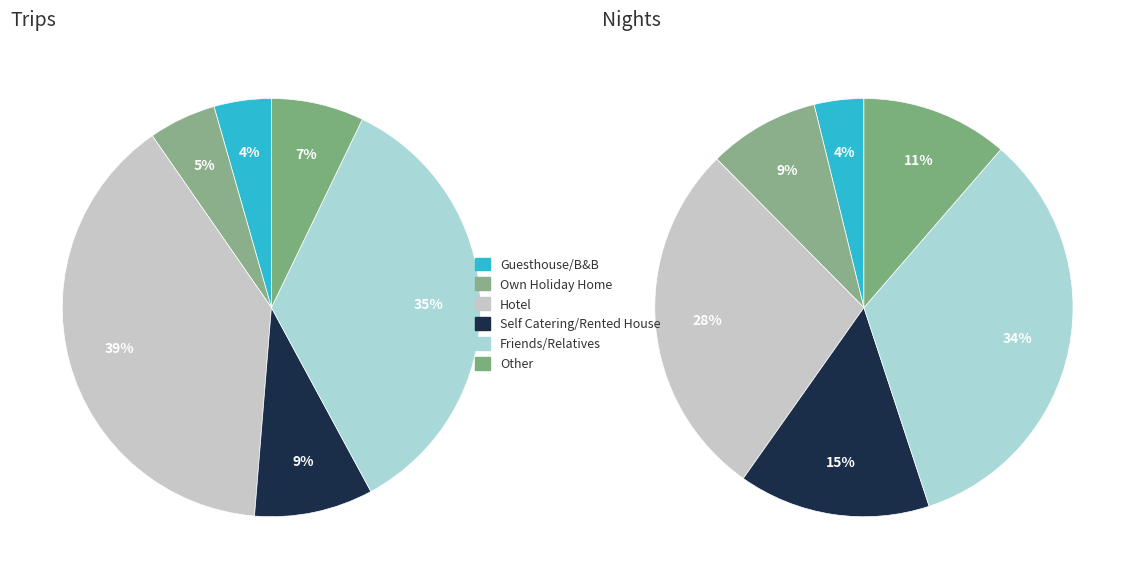

How many segments does this pie chart have?

6